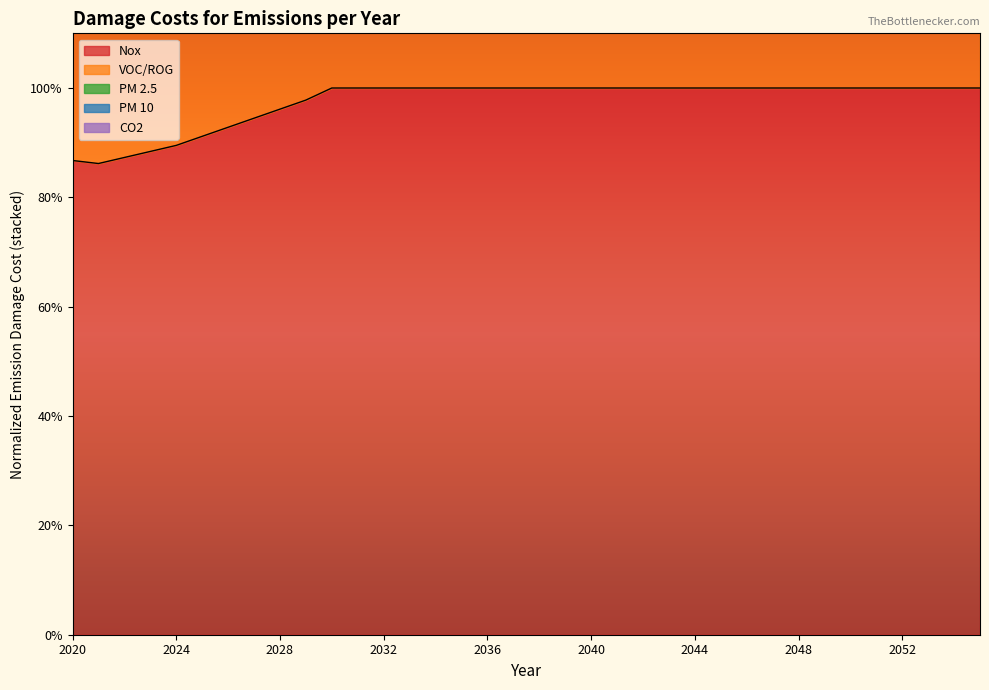

What is the value of the PM 10 point at the 15th from the left?

3.0